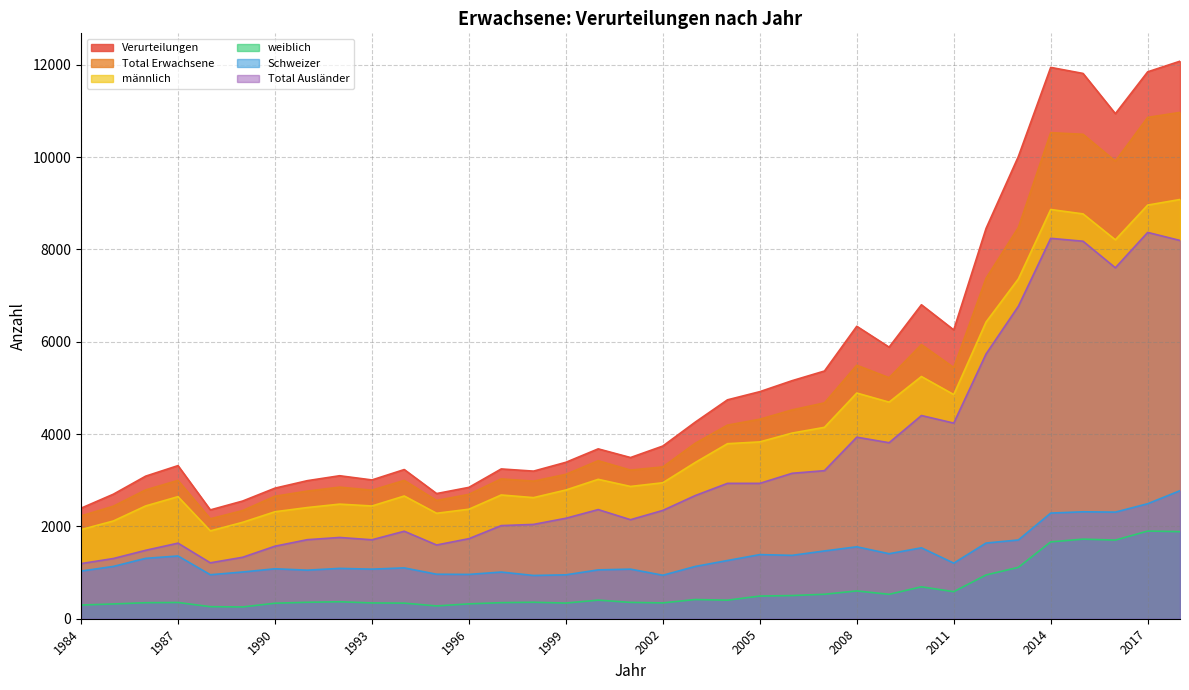

Where does the Total Ausländer series first go above 2346?

2000